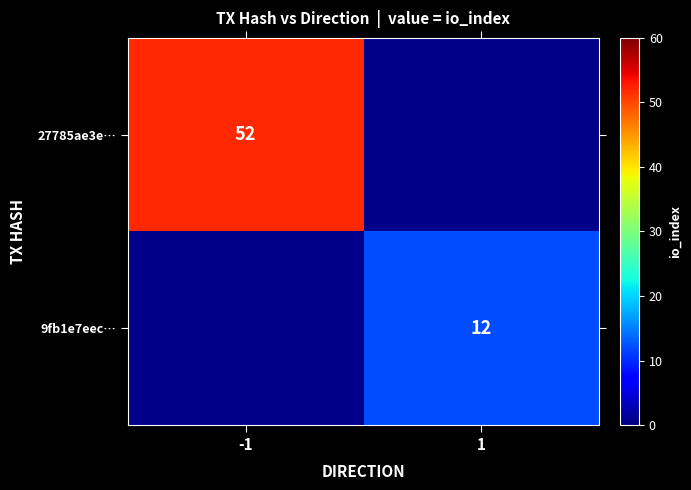

True or false: 9fb1e7eec… has a value of 12 at 1.

True